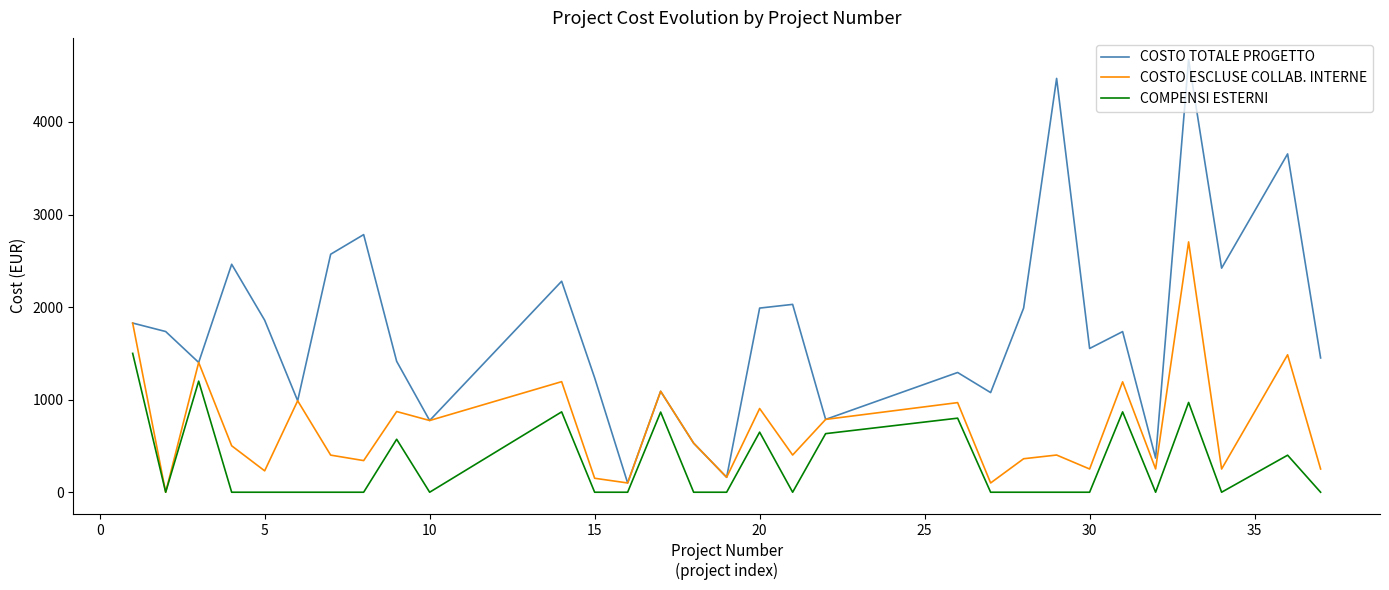

Which series has the largest range (max minus min)?

COSTO TOTALE PROGETTO